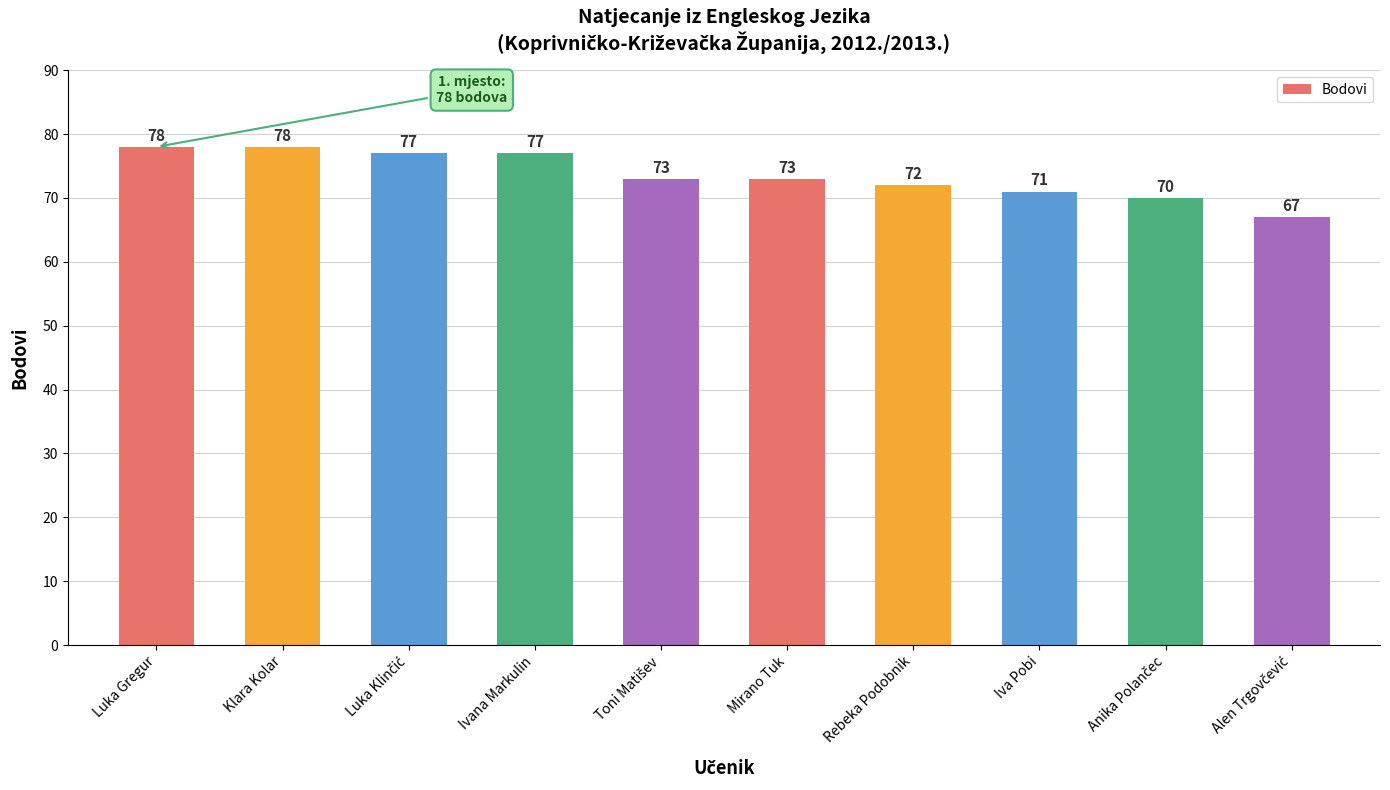

What is the average value?

74